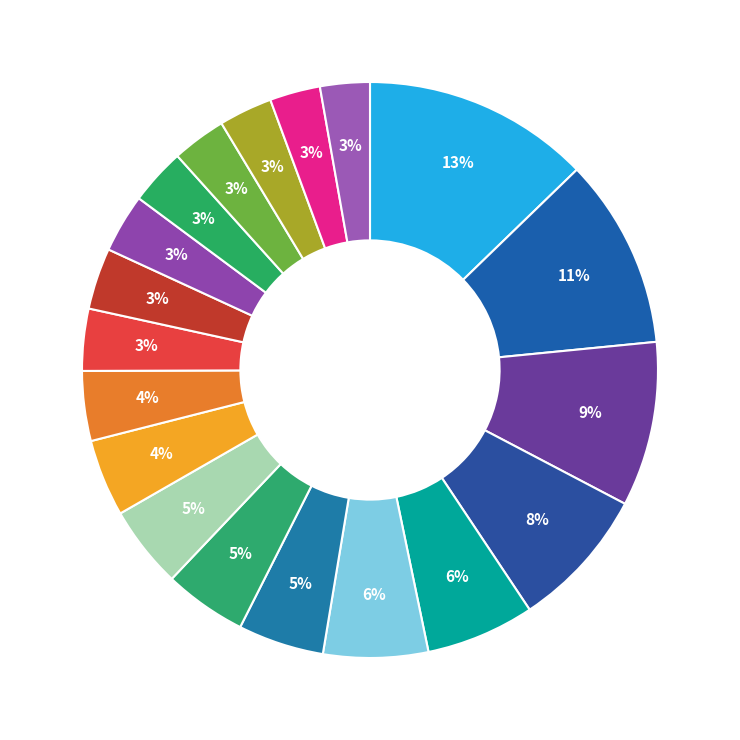

Is there a majority slice in this chart?

No